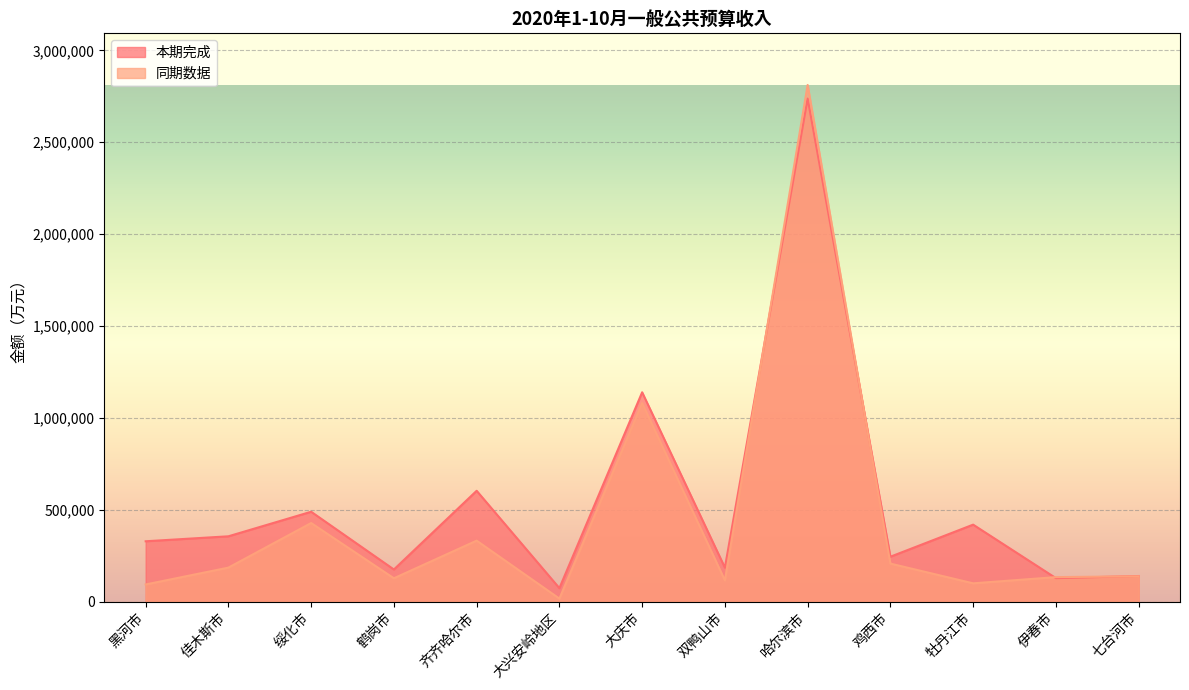

Which series has the largest total across all categories?

本期完成